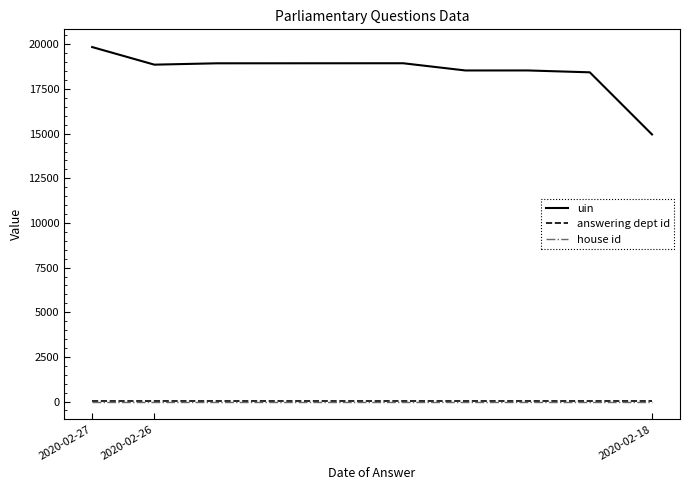

Which series has the largest range (max minus min)?

uin